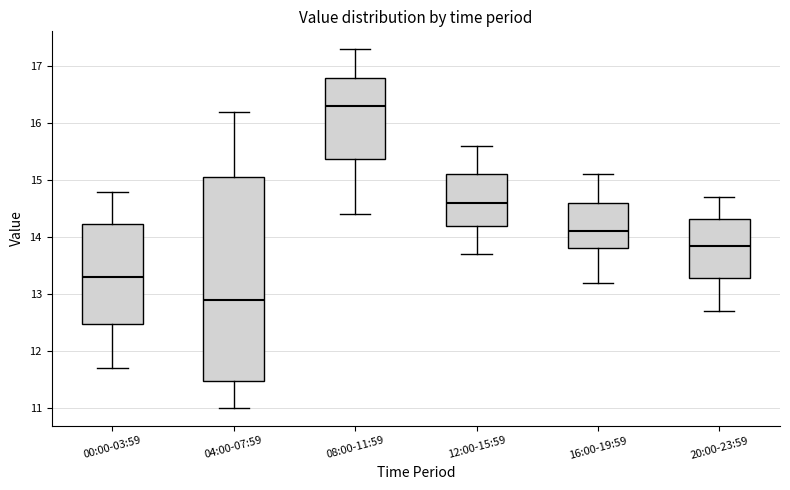

Where does the upper whisker of the box for 20:00-23:59 end on the y-axis? The values are not printed on the chart, so give them approximately, as read against the axis.

14.7